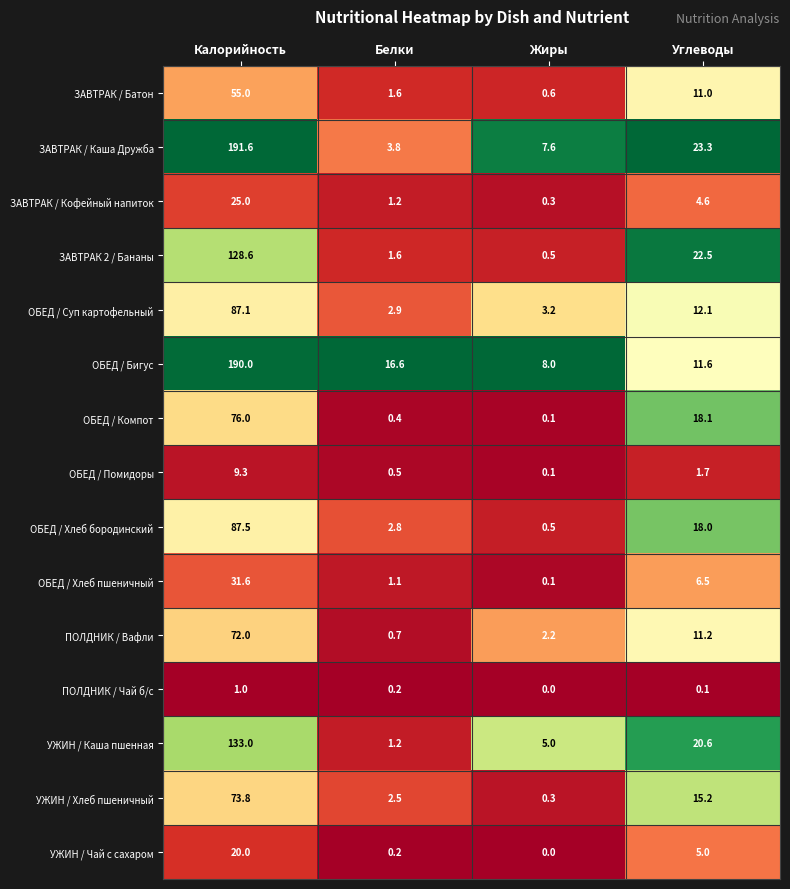

What is the total value across all series at Жиры?

28.5